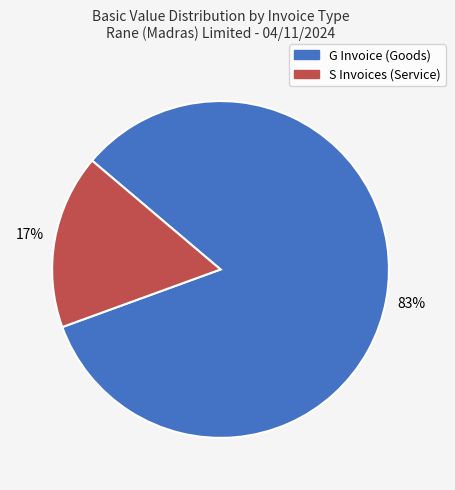

Does any single category account for the majority?

Yes